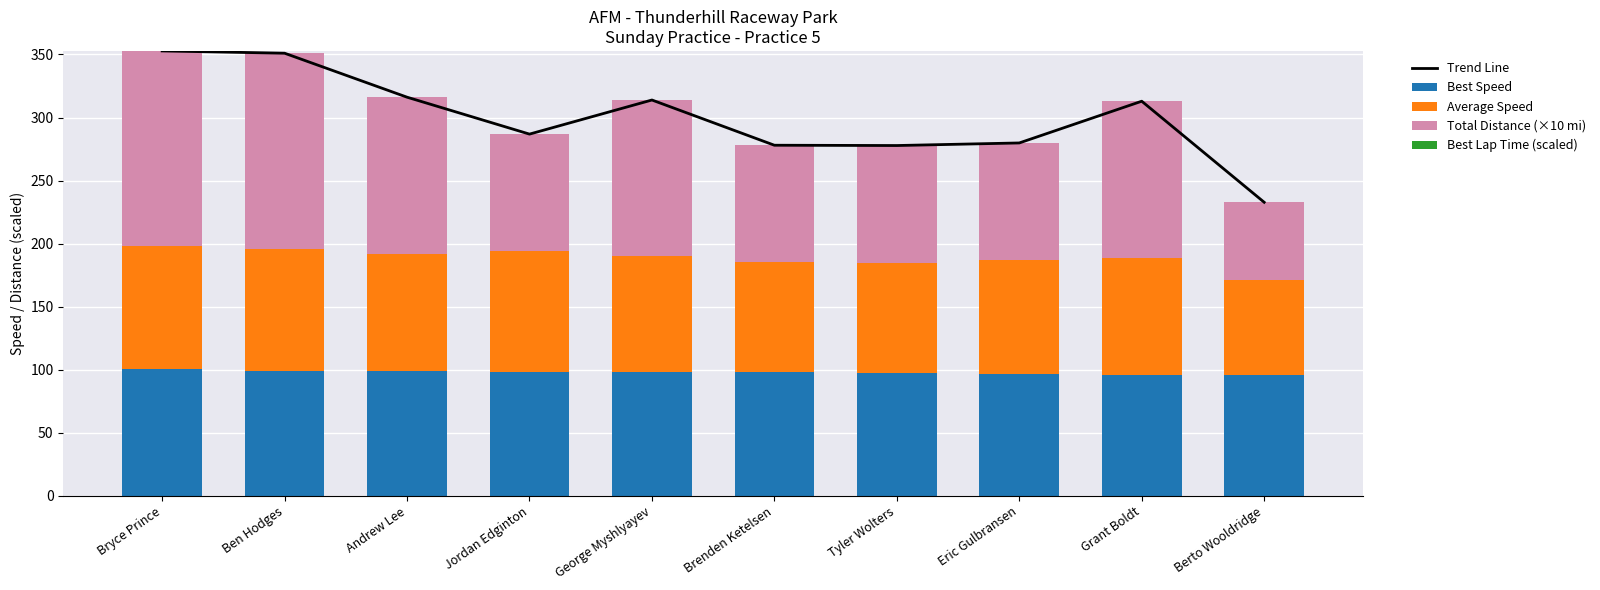

The Best Speed series shows 98.9 at Ben Hodges. True or false?

True